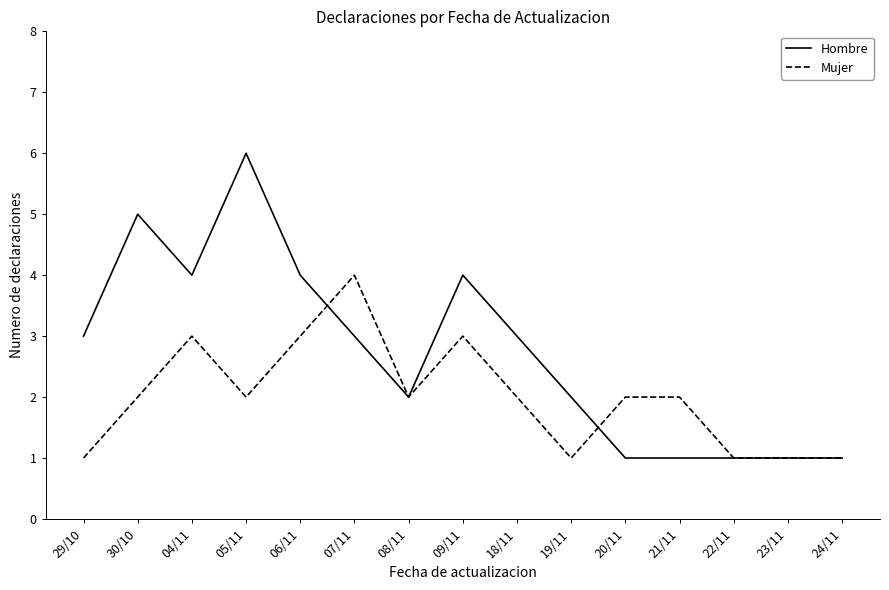

At 19/11, list the series in order from smallest to largest.

Mujer, Hombre